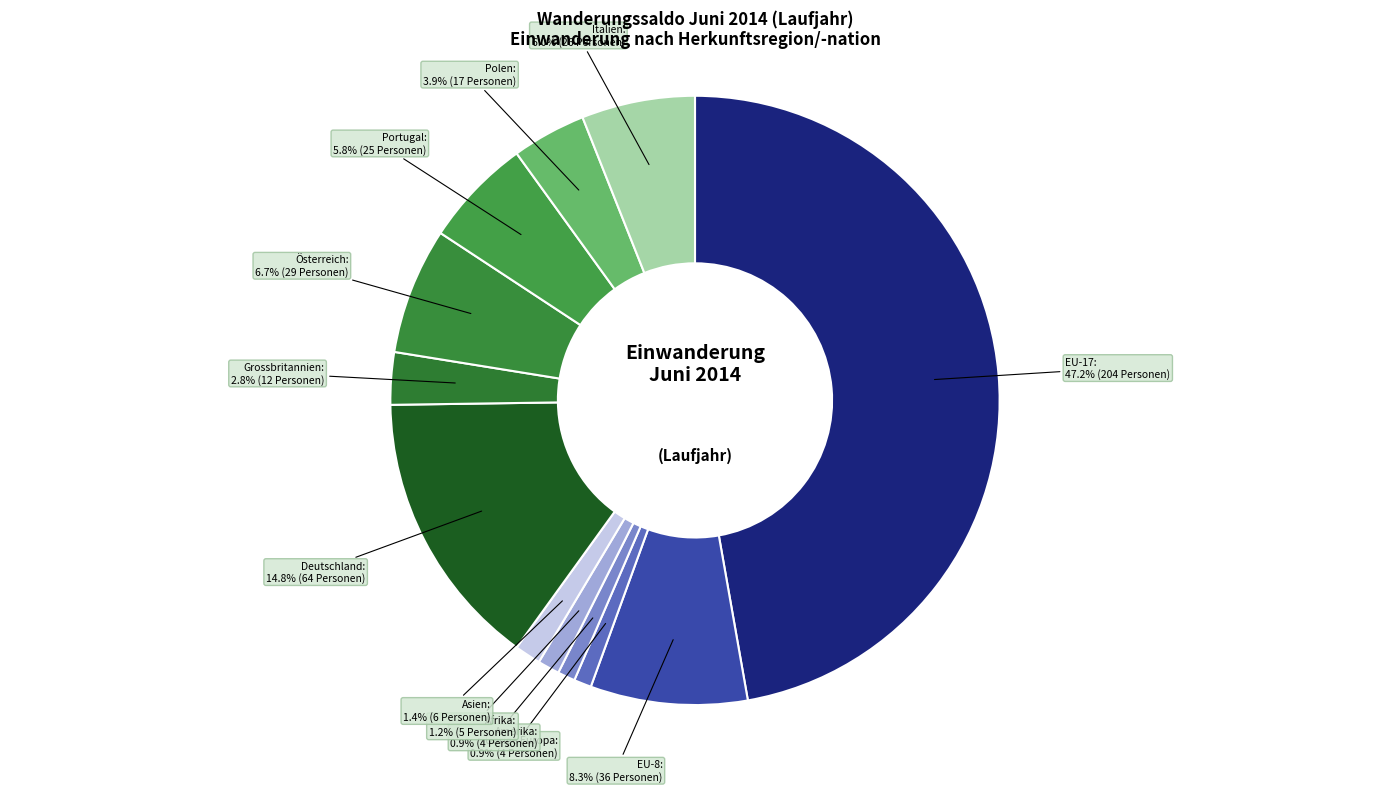

Count the number of slices in the pie.

12